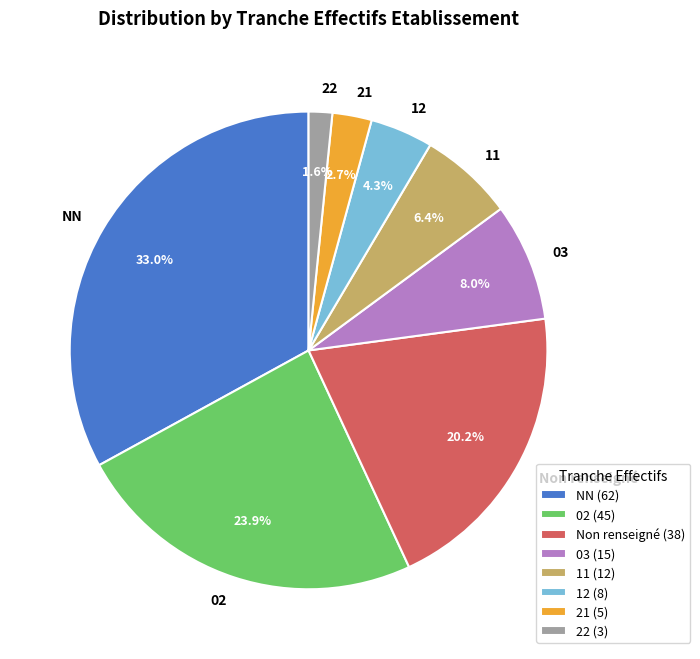

Does 11 account for over 50% of the chart?

No